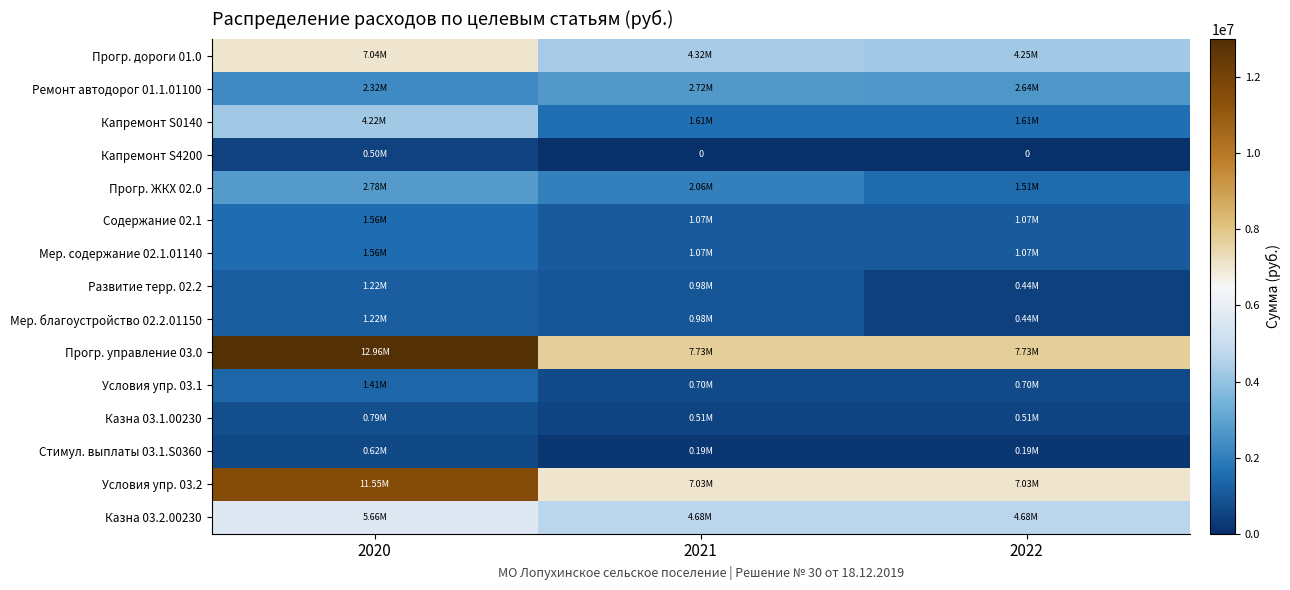

Count the number of categories in the chart.

3